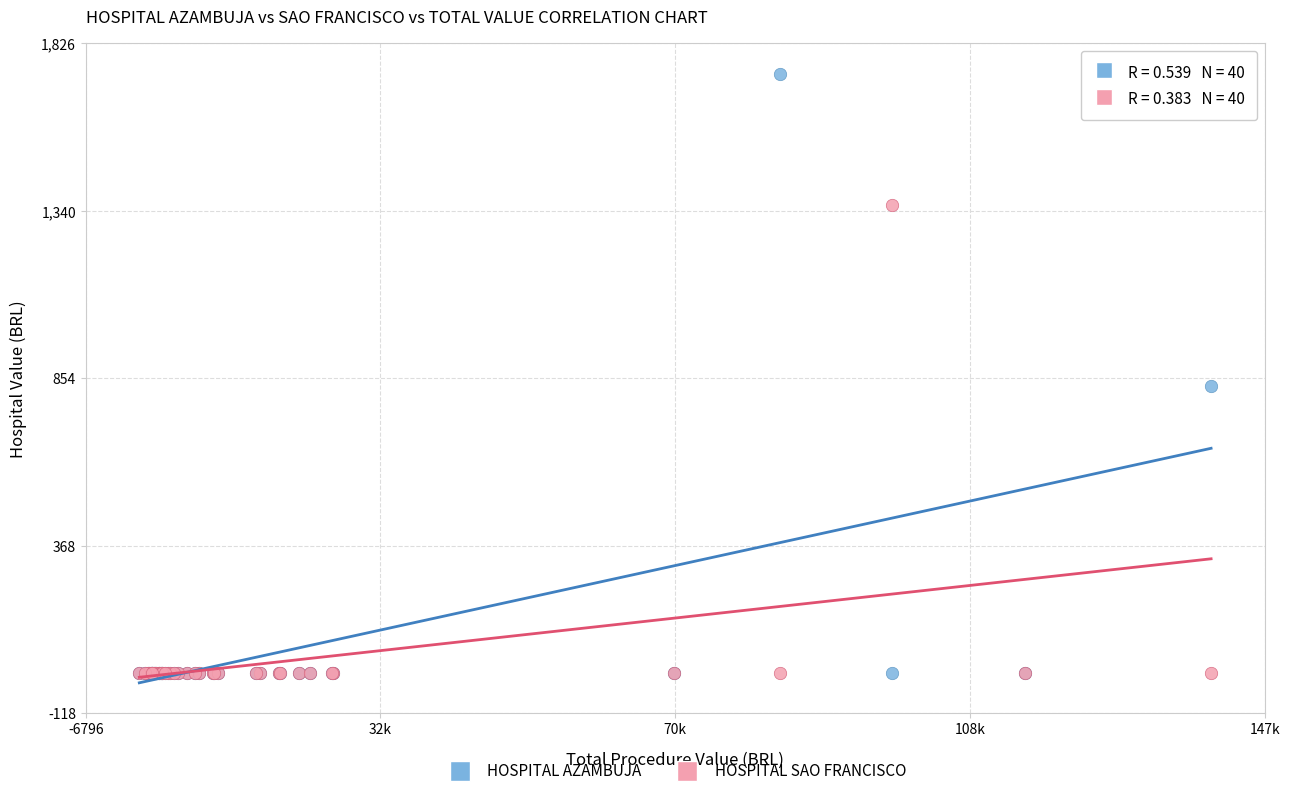

In the HOSPITAL AZAMBUJA series, what Y value is closest to 869?

831.3